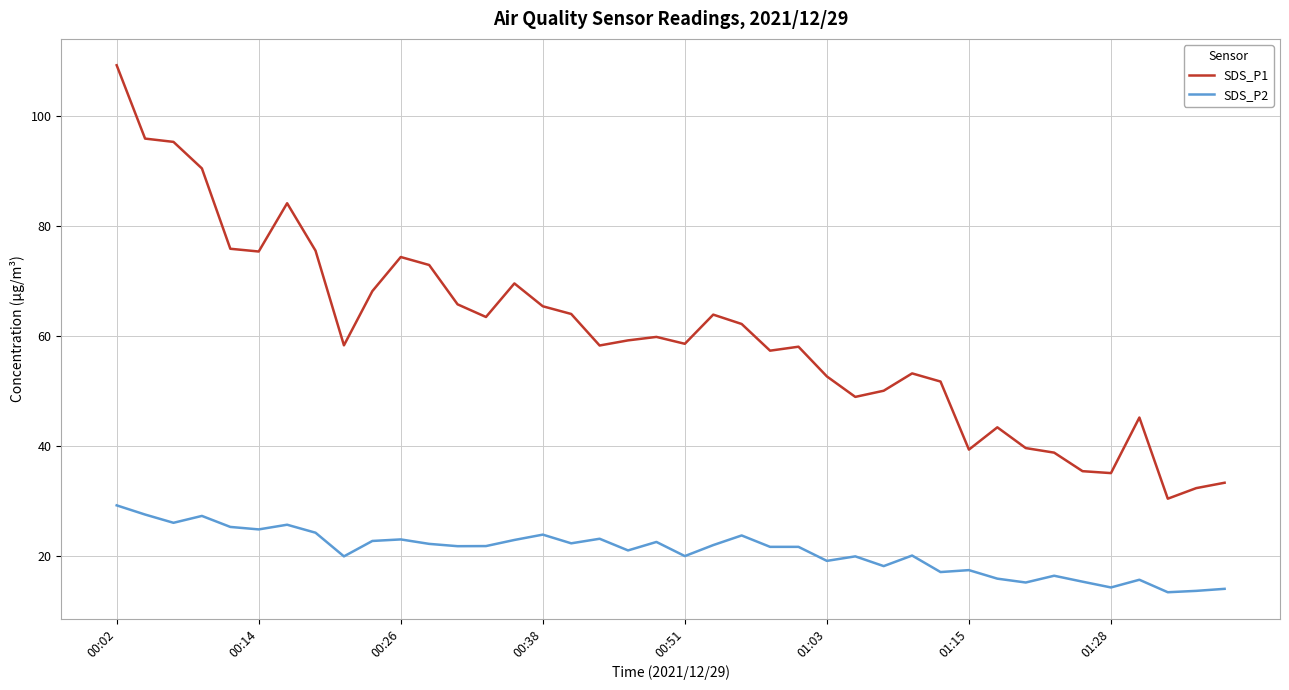

True or false: SDS_P2 and SDS_P1 cross at least once.

False